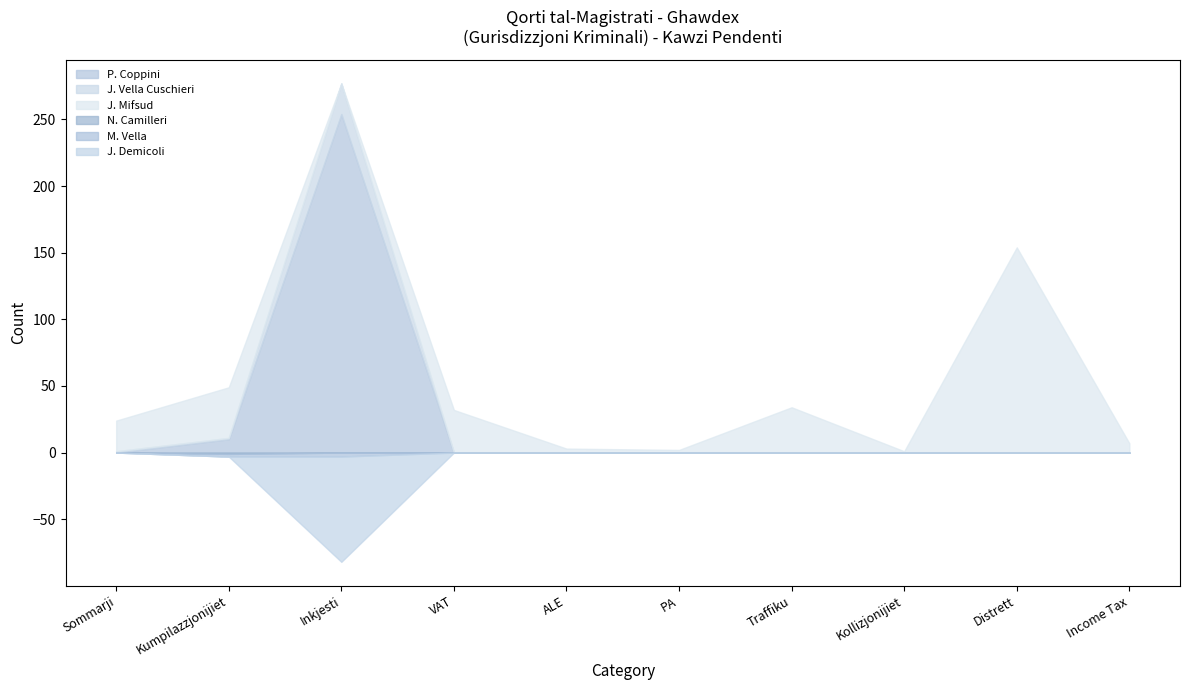

At Kumpilazzjonijiet, list the series in order from smallest to largest.

J. Demicoli, J. Vella Cuschieri, N. Camilleri, M. Vella, P. Coppini, J. Mifsud